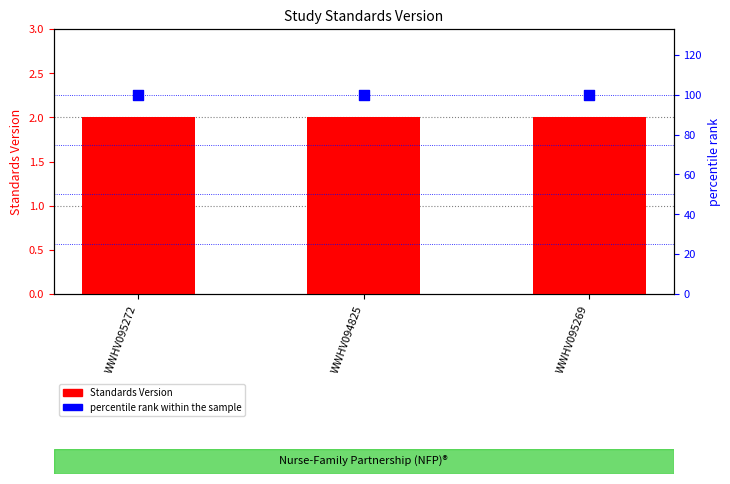

Which series has the largest total across all categories?

percentile rank within the sample